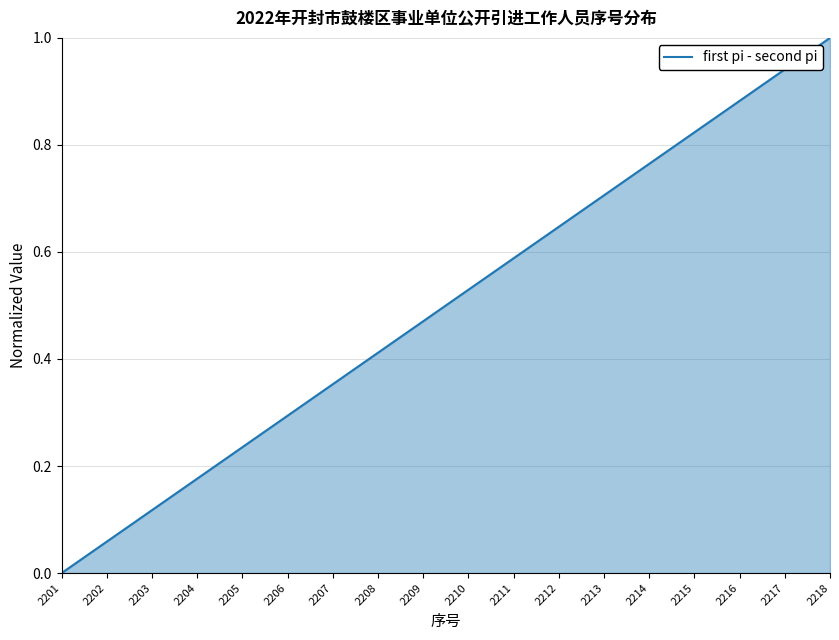

What is the change in value from 2213 to 2218?

+0.3